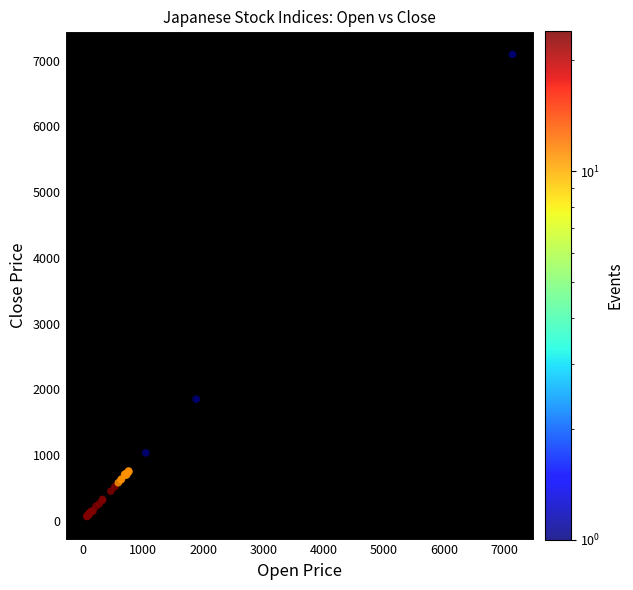

What Y value in the scatter plot is closest to 3580?

1850.1